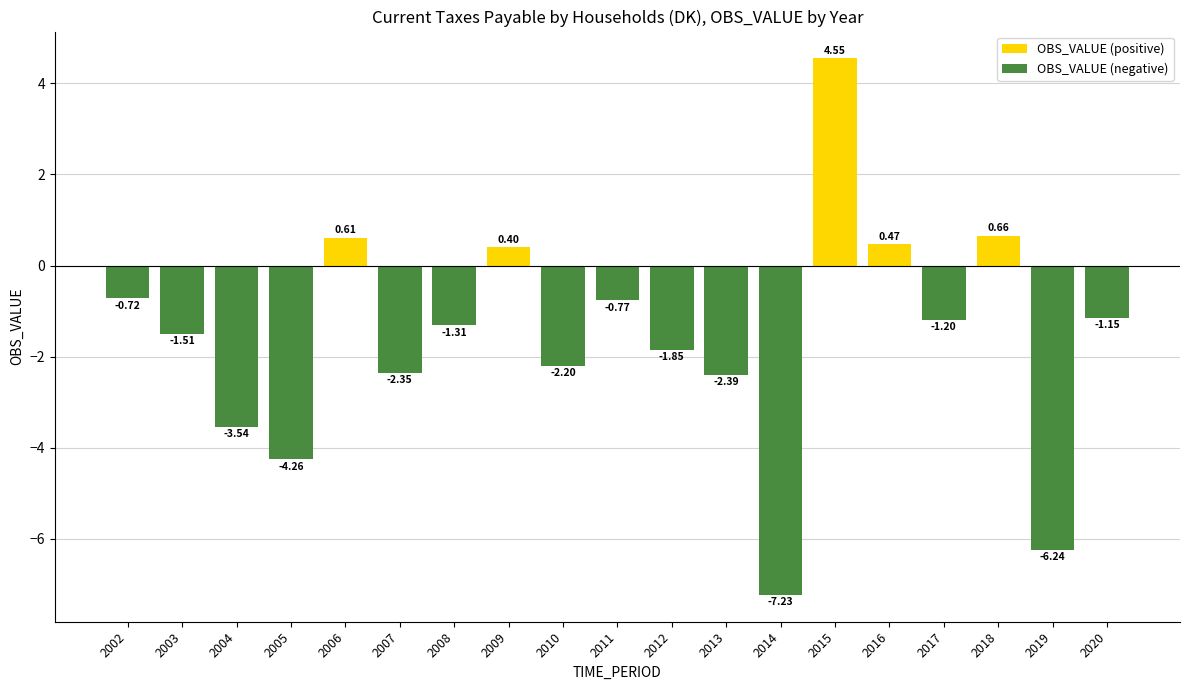

Which series has the widest spread of values?

OBS_VALUE (negative)